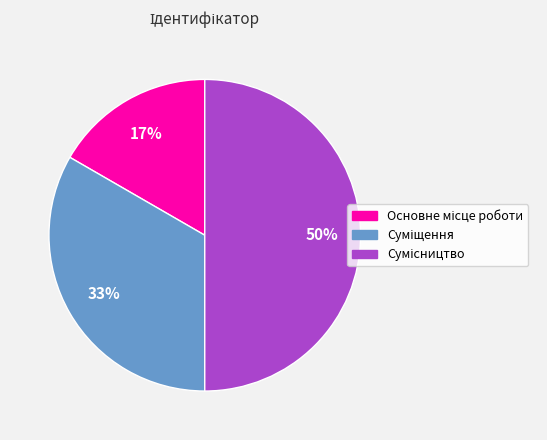

To the nearest percent, what is the average slice percentage?

33%